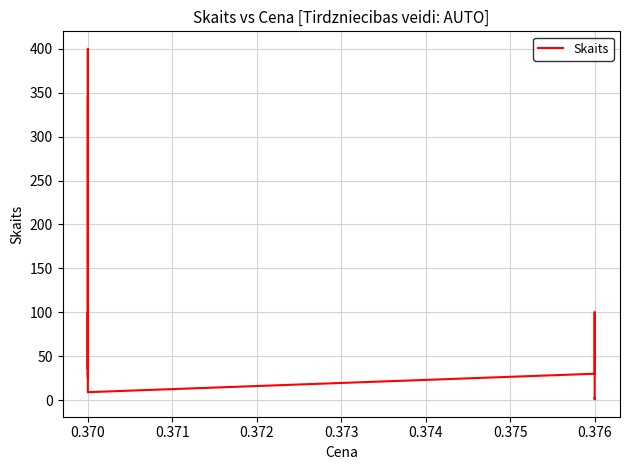

What is the minimum value shown in the chart?

1